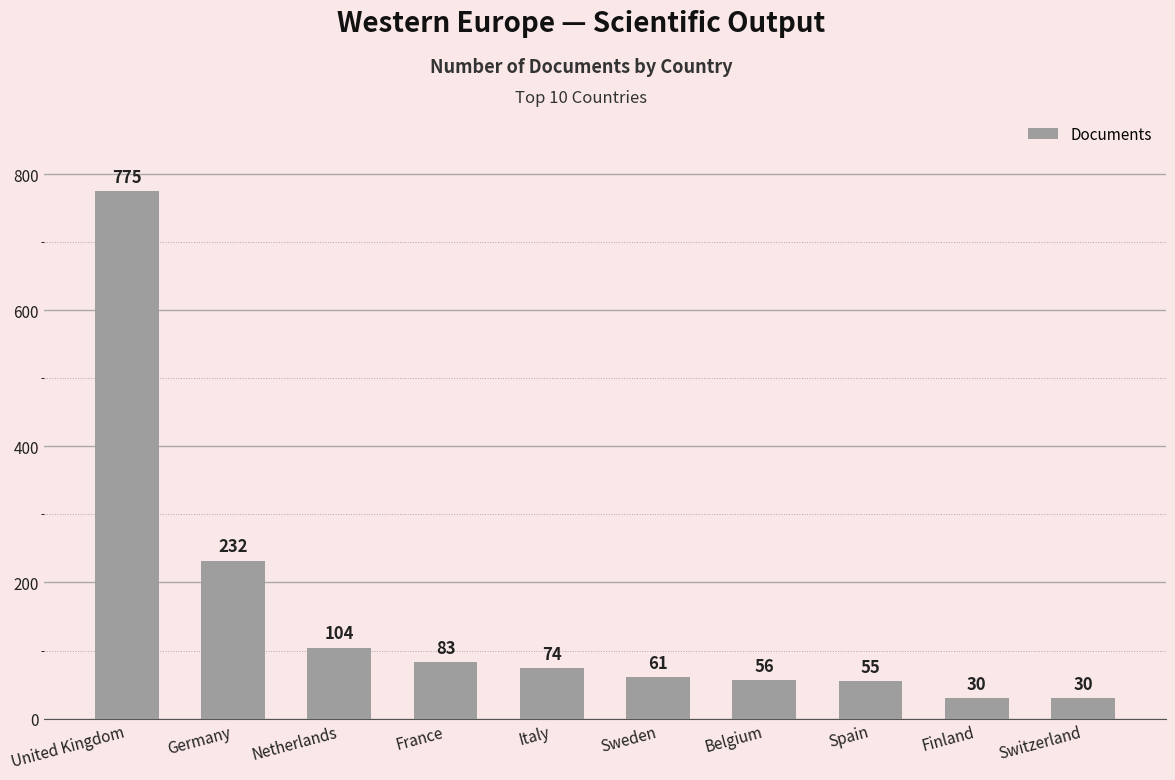

Reading left to right, extract all data points from this chart.

United Kingdom=775	Germany=232	Netherlands=104	France=83	Italy=74	Sweden=61	Belgium=56	Spain=55	Finland=30	Switzerland=30